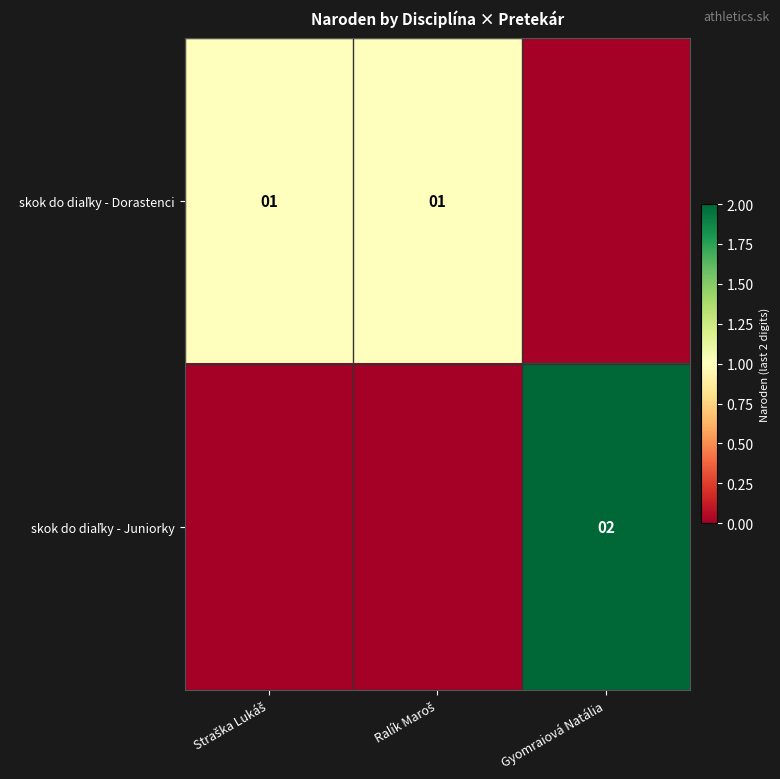

At which category does the chart reach its minimum across all series?

Gyomraiová Natália